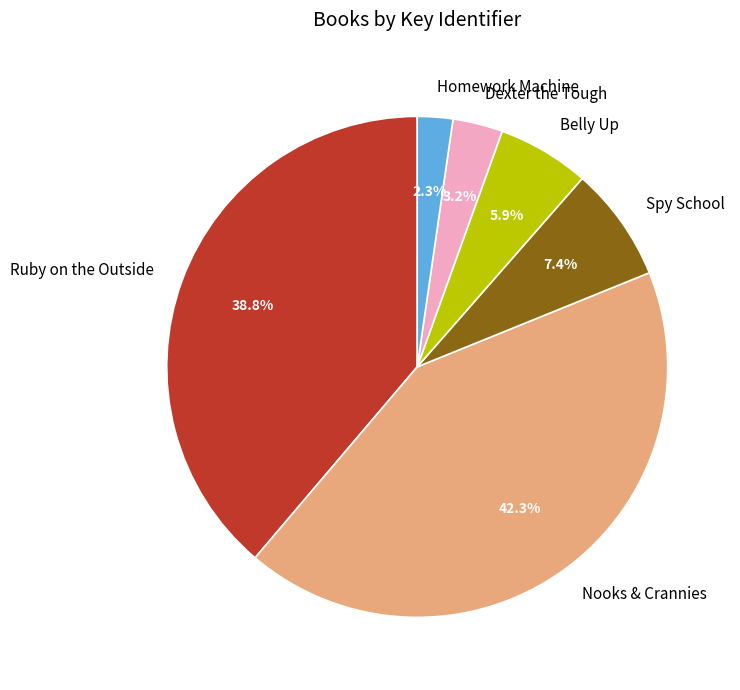

Is there any slice that represents more than half of the pie?

No